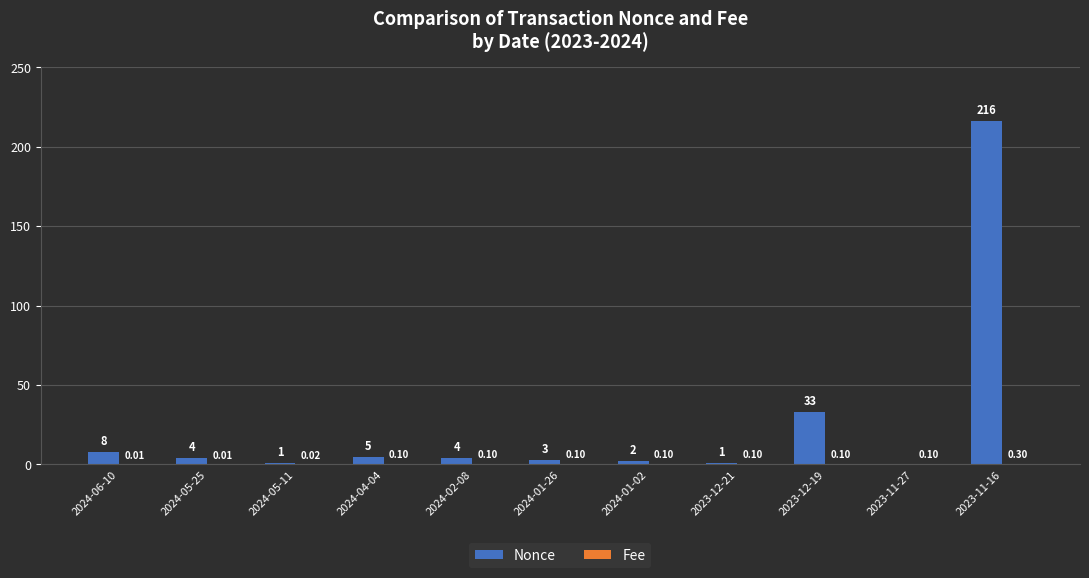

Which series changed the most between 2024-04-04 and 2023-12-21?

Nonce